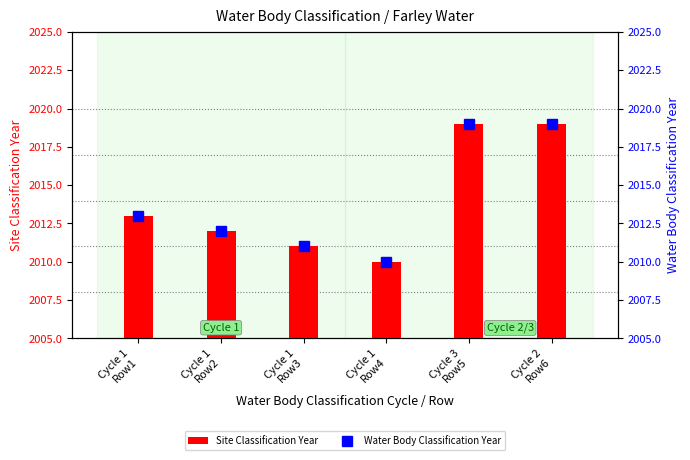

What are all the series names shown in the legend?

Site Classification Year, Water Body Classification Year